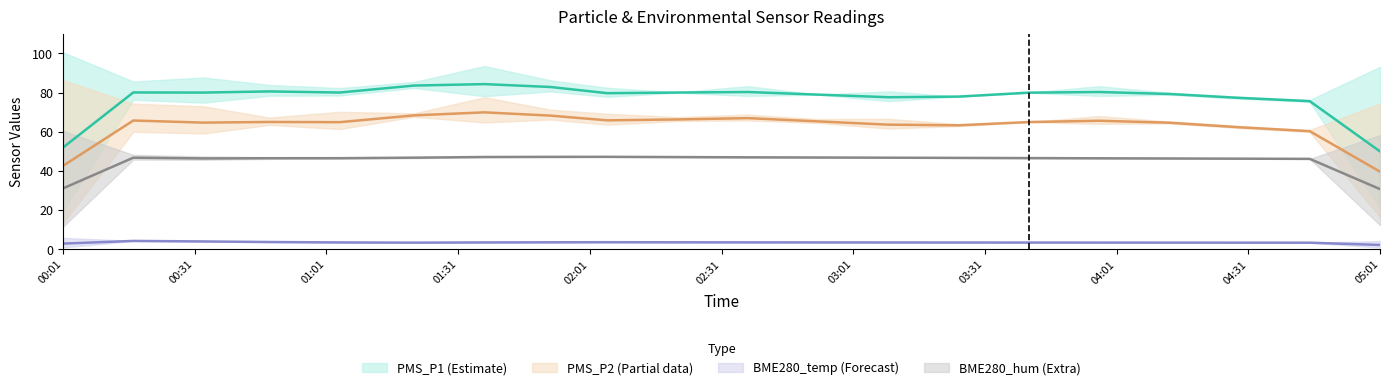

What is the sum of all PMS_P2 (trend) values?

1259.0